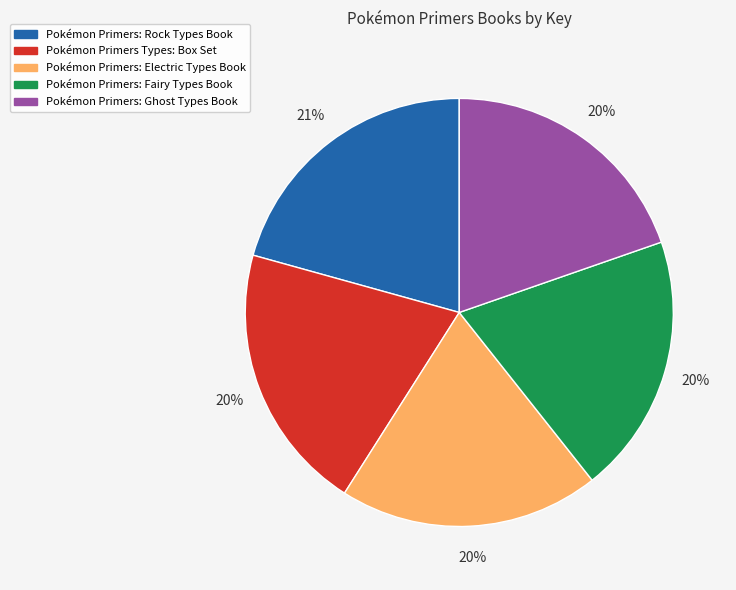

Combined, do Pokémon Primers: Electric Types Book and Pokémon Primers: Fairy Types Book account for over 50%?

No